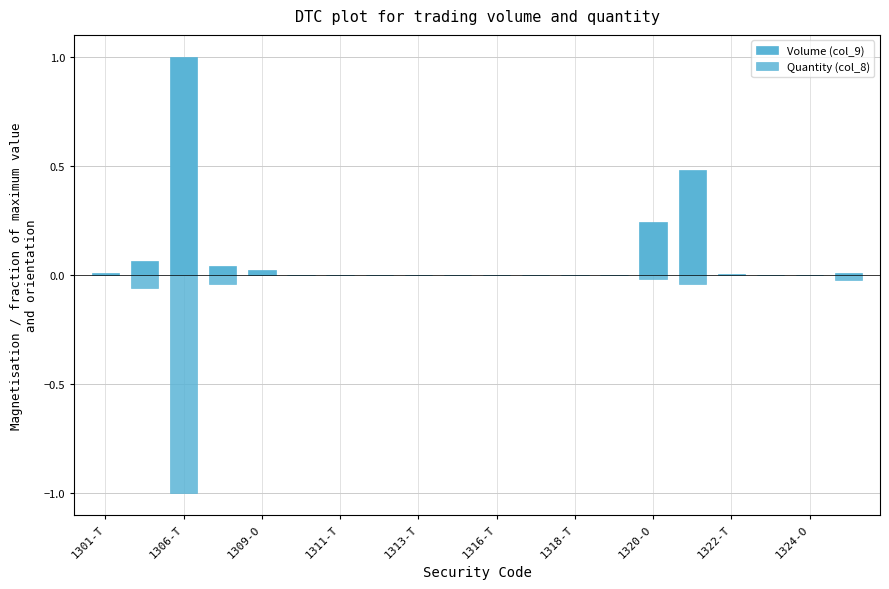

How many positive values does the Volume (col_9) series have?

18